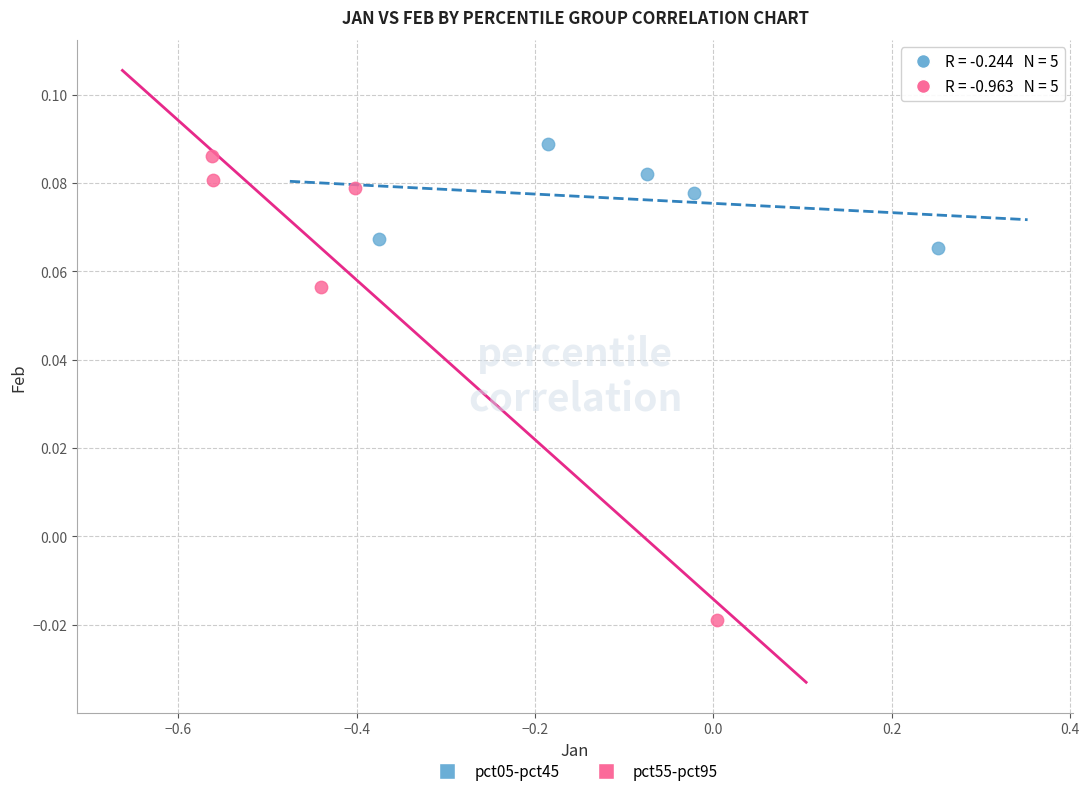

Which series has the widest spread of Y values?

pct55-pct95